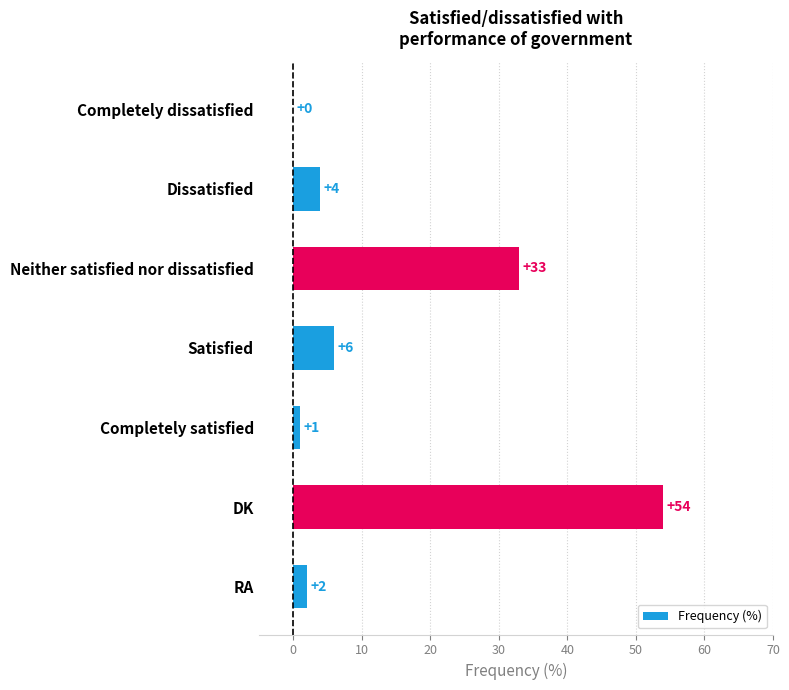

How many values are above zero?

6